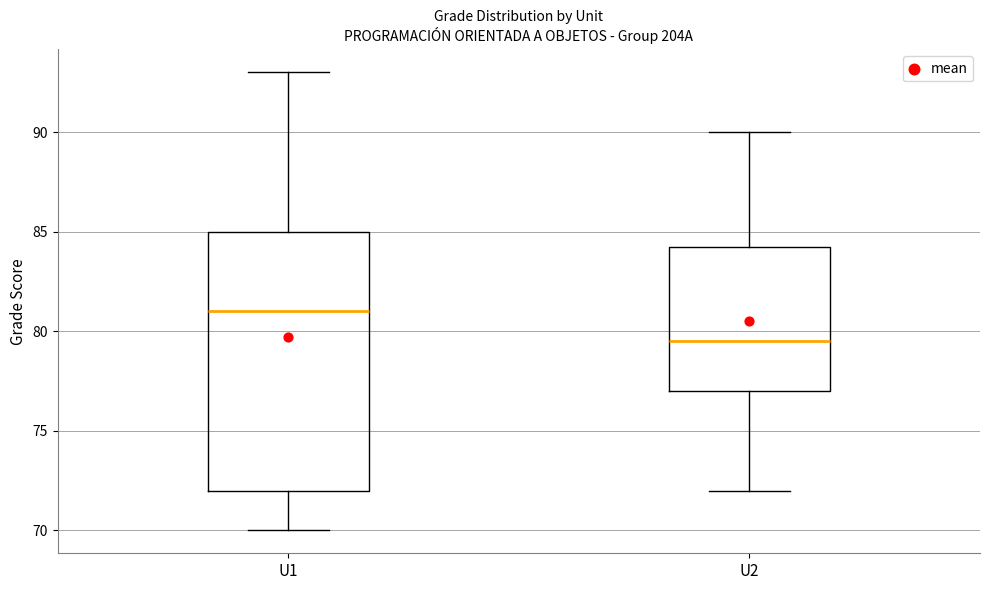

Which box has the lowest median line?

U2